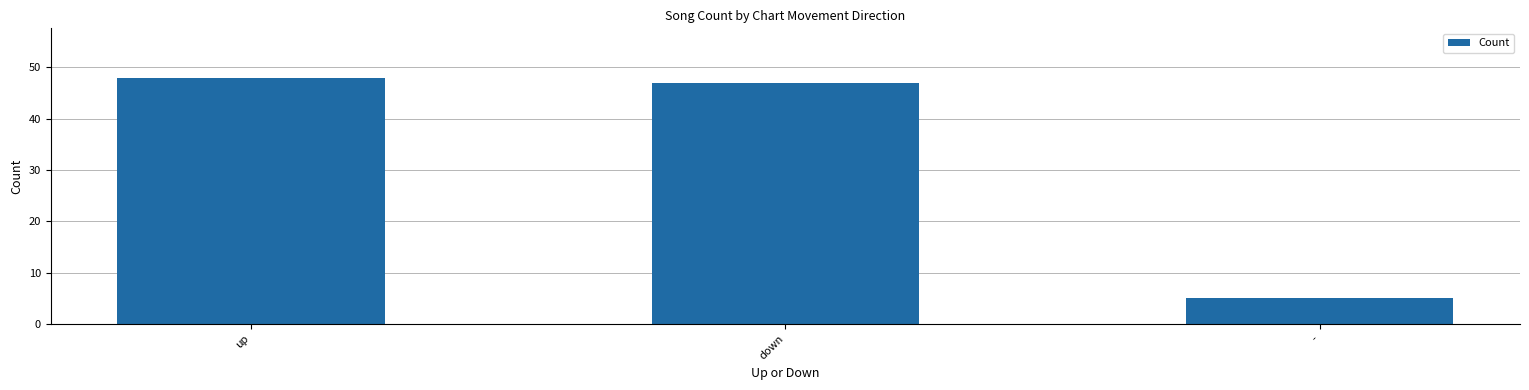

Reading left to right, extract all data points from this chart.

48	47	5